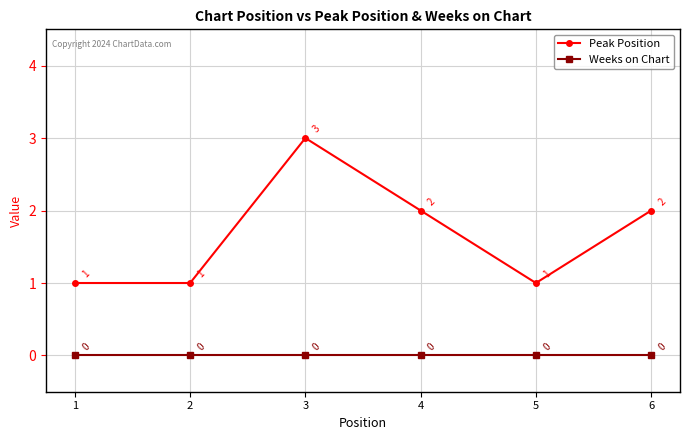

Rank the series by their average value, from highest to lowest.

Peak Position, Weeks on Chart